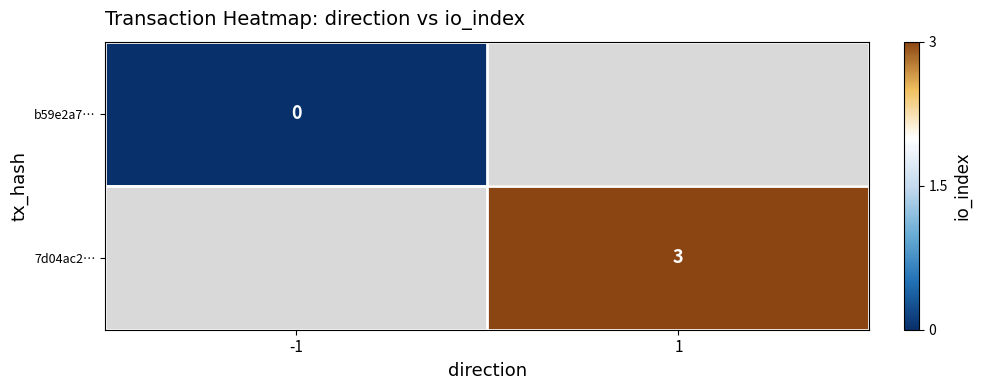

Is the value of 7d04ac2… at 1 greater than the value of b59e2a7… at -1?

Yes